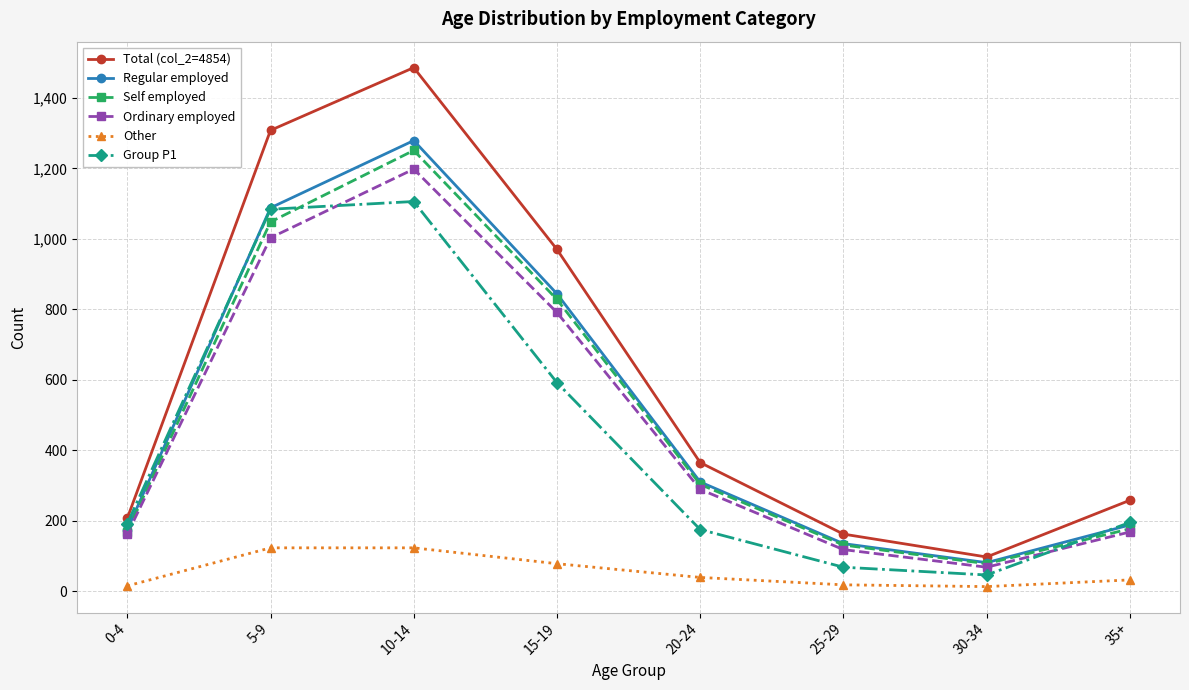

True or false: Other and Self employed intersect in this chart.

False